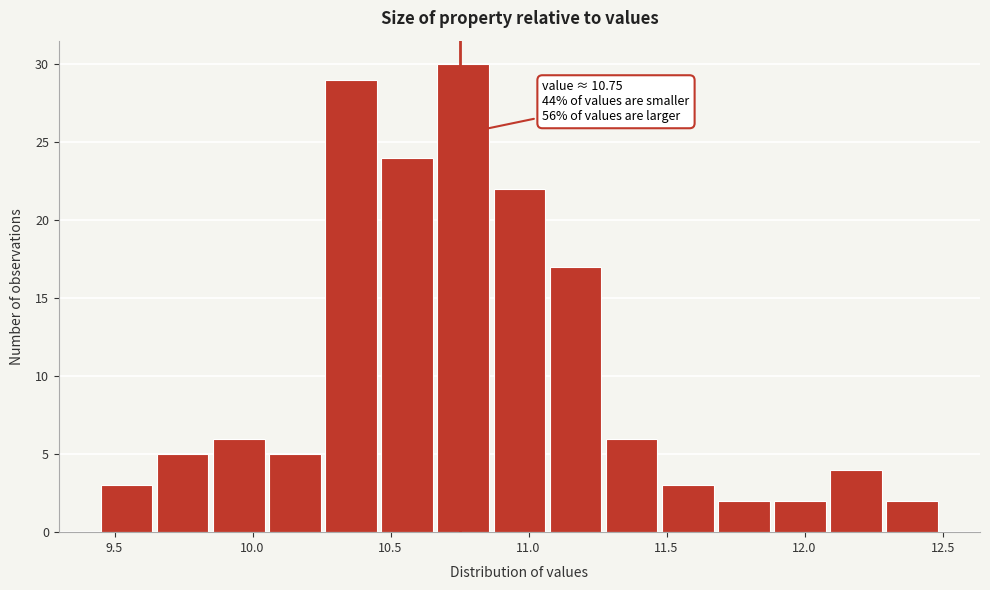

Which range on the x-axis has the tallest bar?

10.65 to 10.85